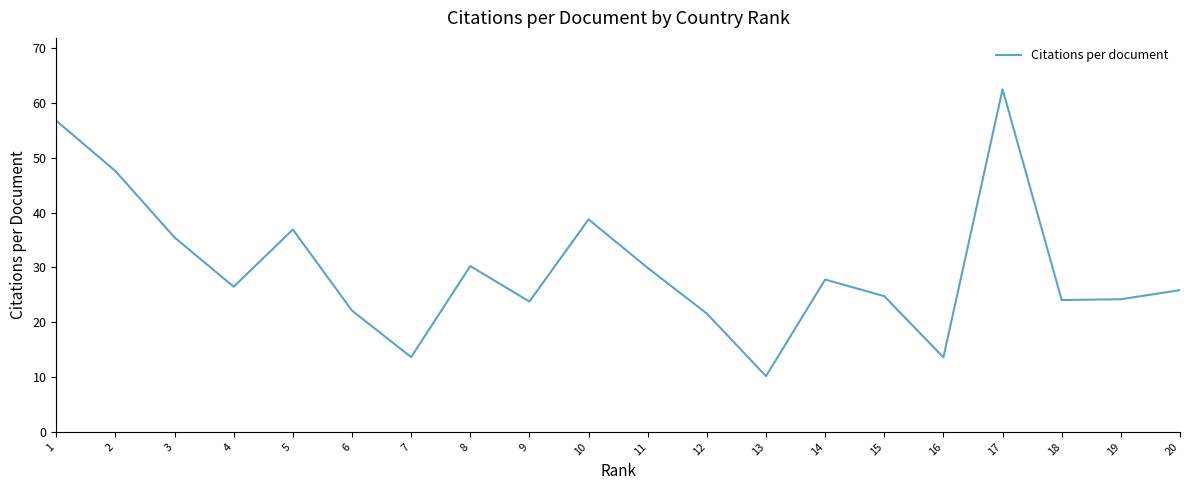

Which has a higher value, 7 or 14?

14